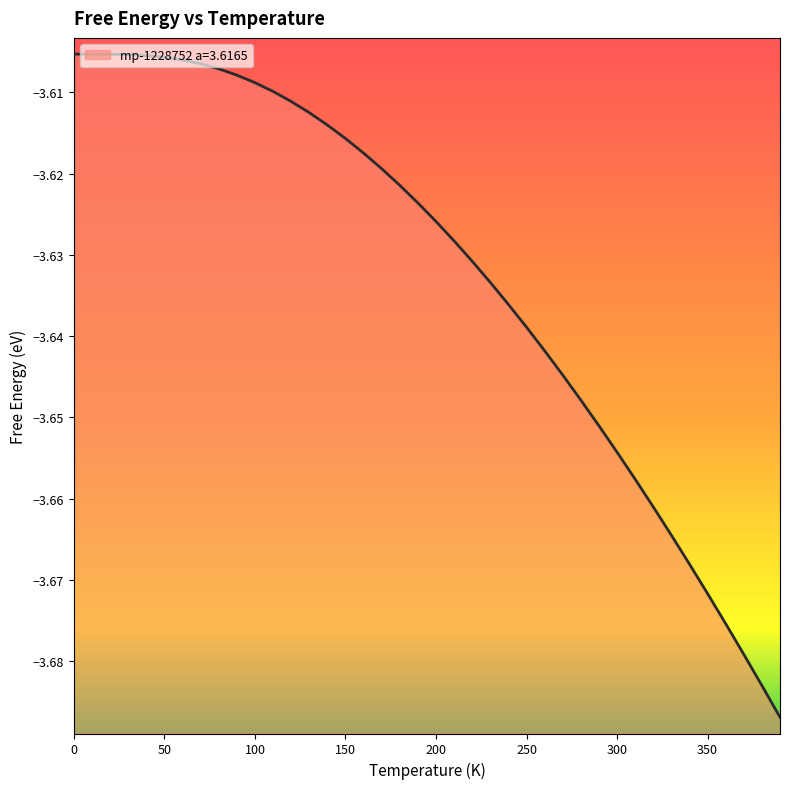

What is the label of the 40th point from the left?

390.0